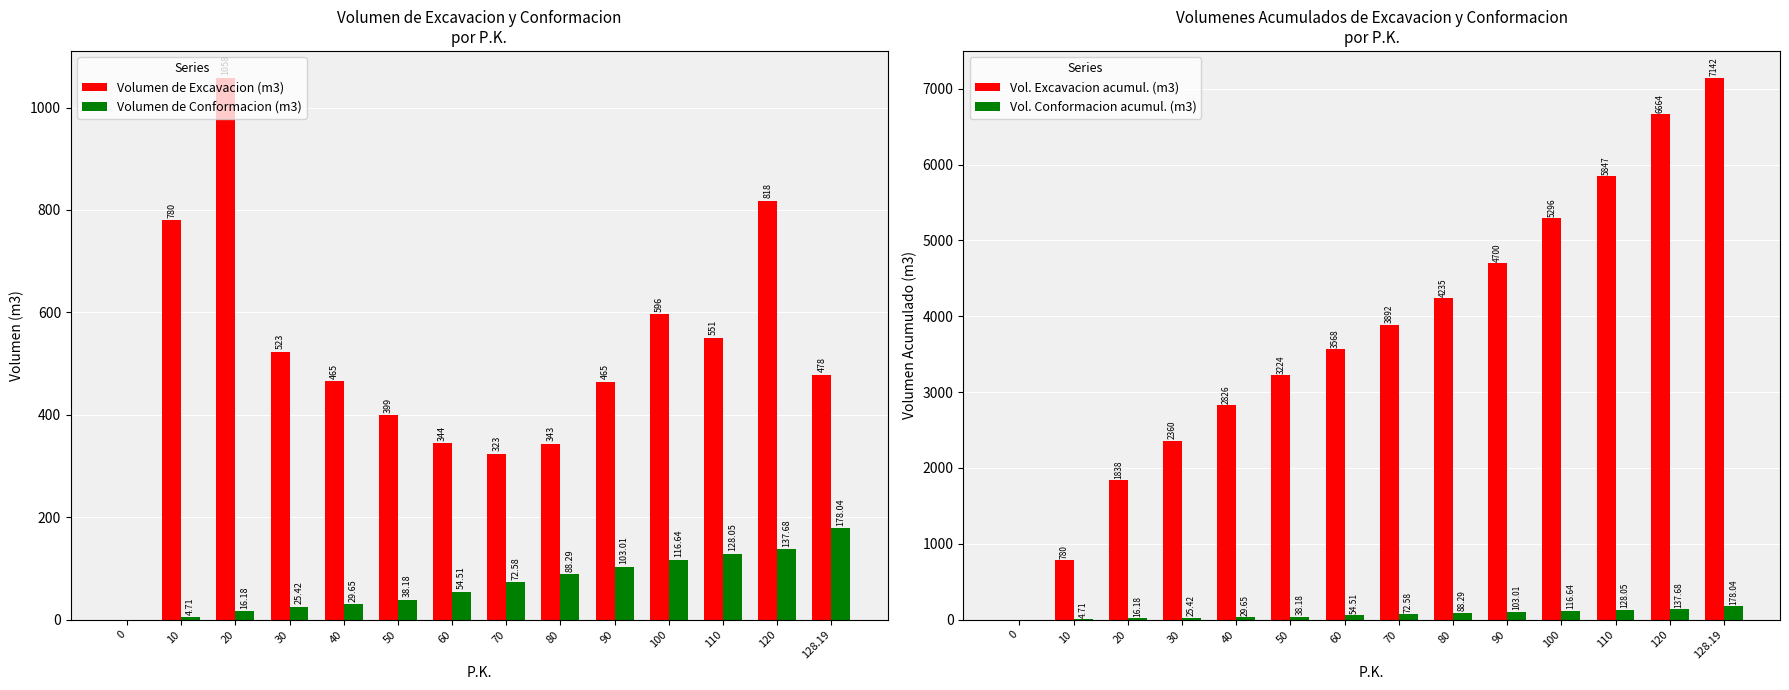

At how many categories does at least one series exceed 1826?

12